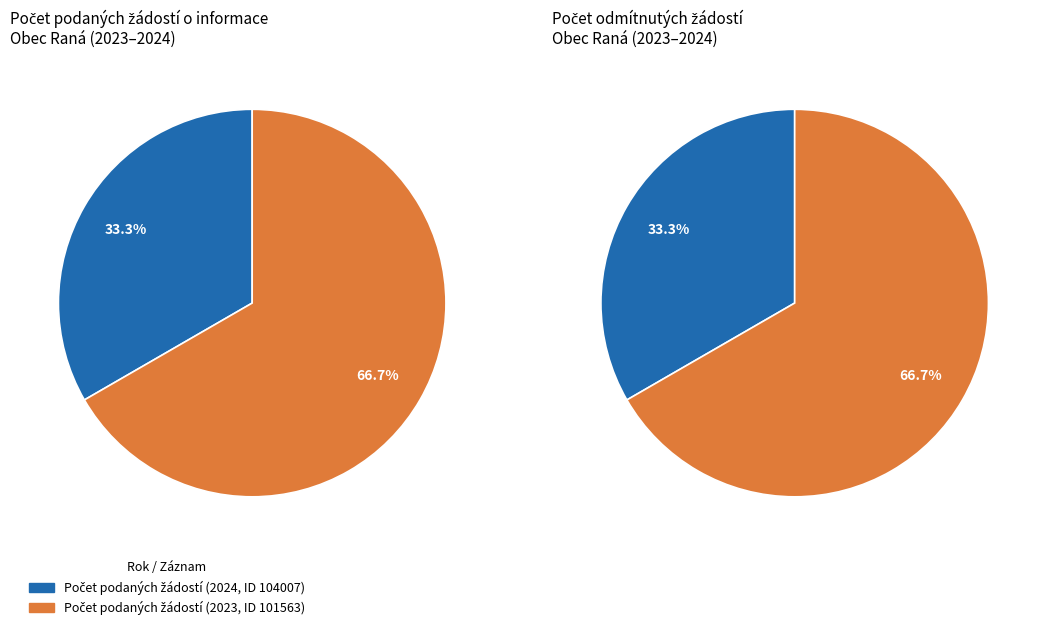

To the nearest percent, what portion does Počet podaných žádostí (2023, ID 101563) represent?

67%